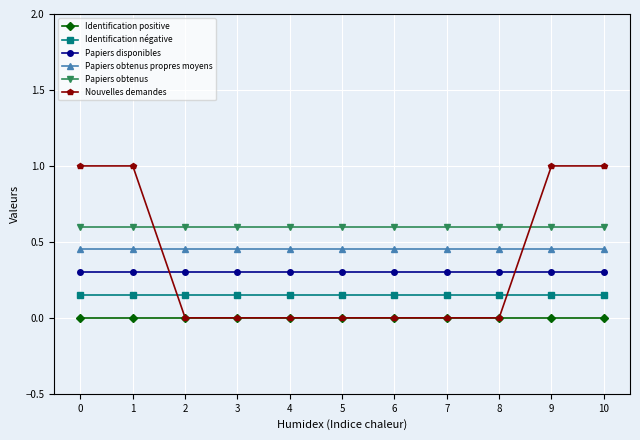

True or false: Papiers obtenus and Papiers obtenus propres moyens cross at least once.

False